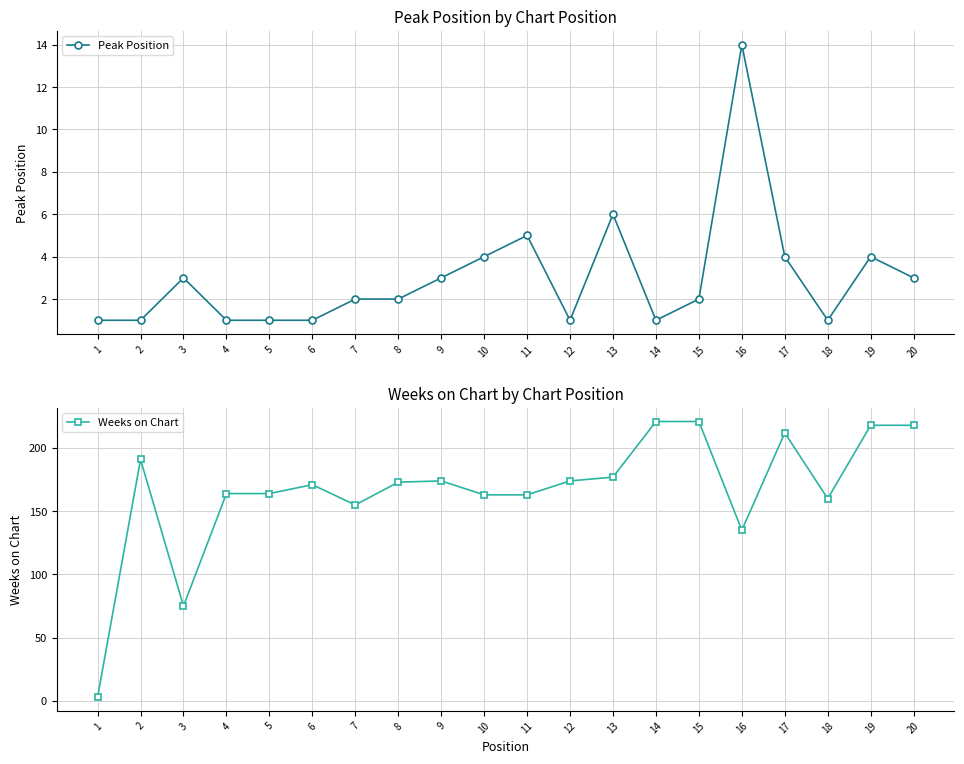

Which category has the lowest value across all series?

1